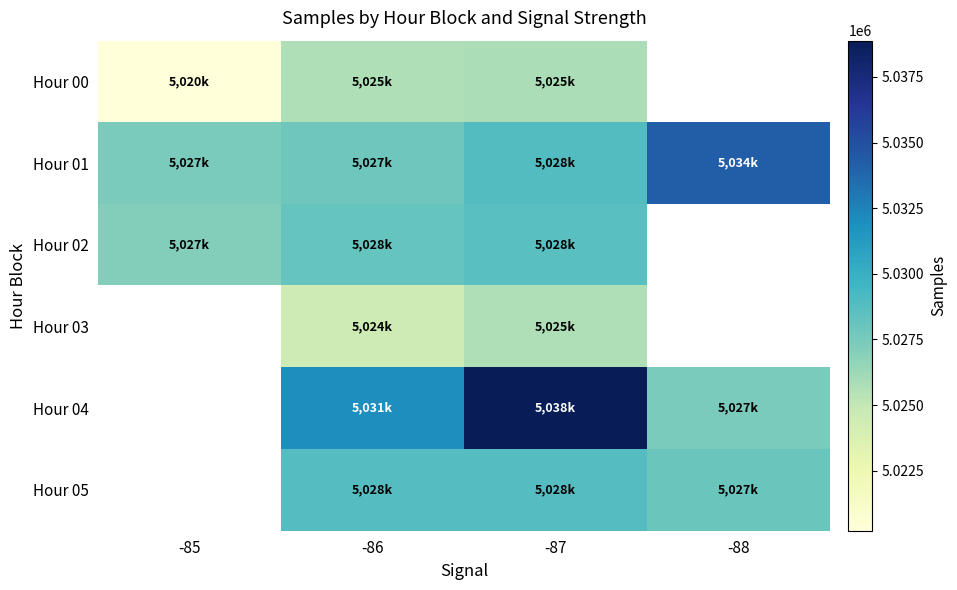

Which category has the lowest value across all series?

-85